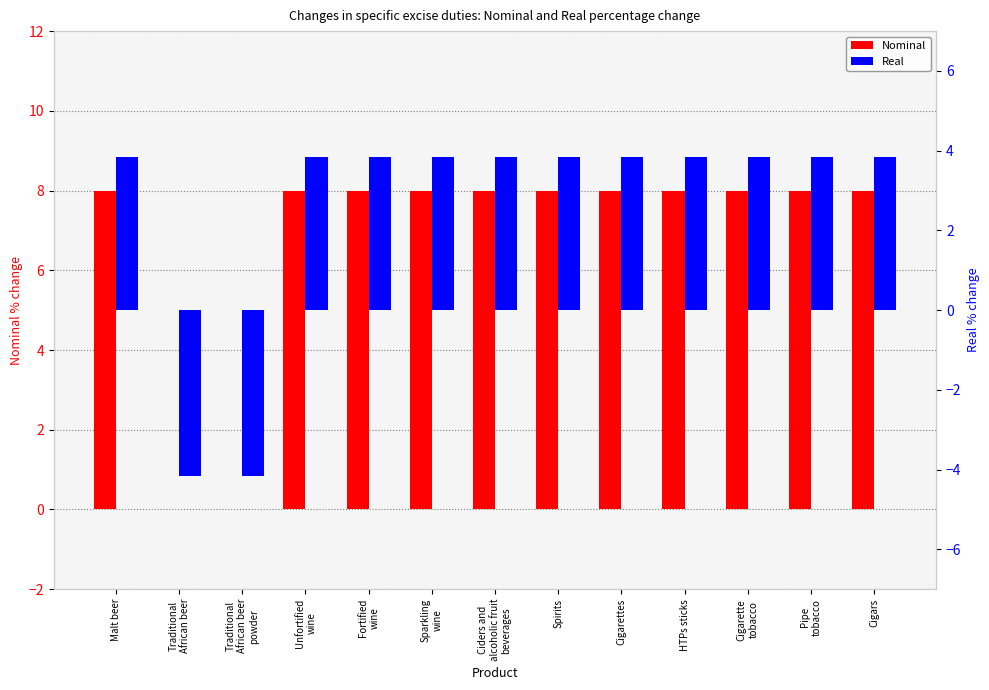

Rank the series by their maximum value, from lowest to highest.

Real, Nominal